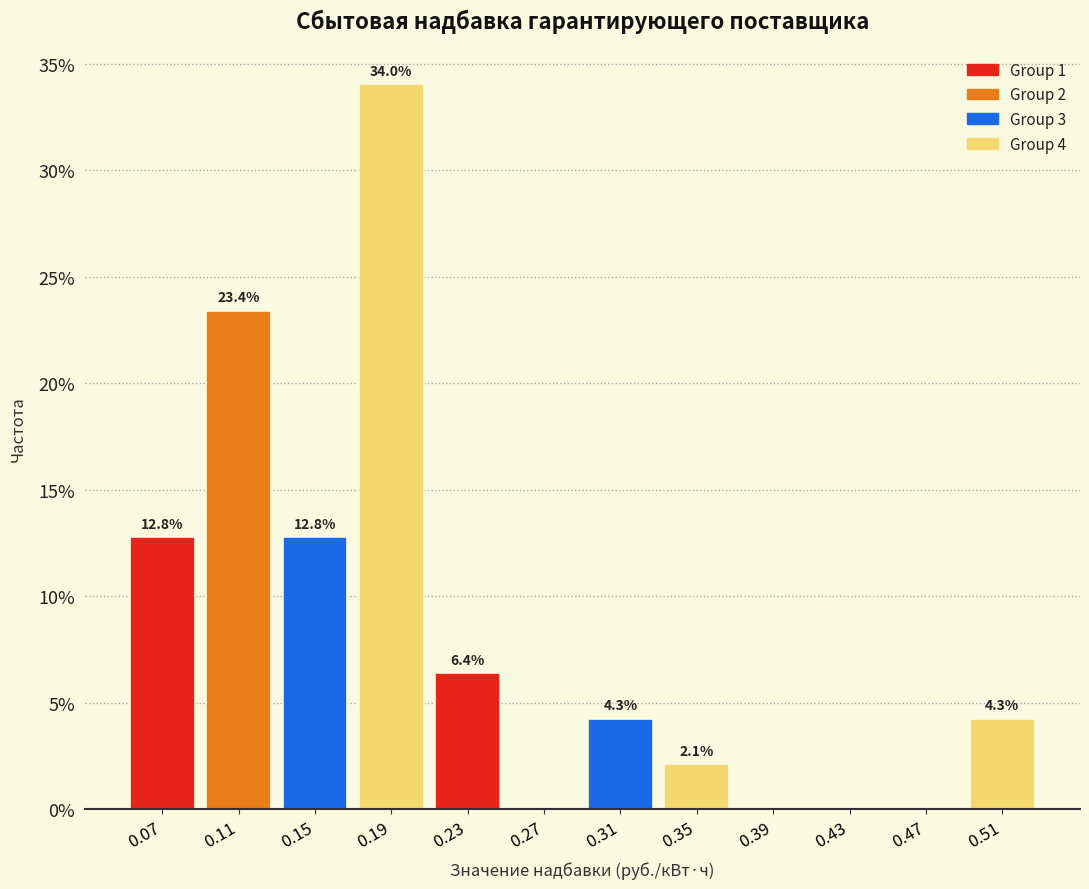

Which range on the x-axis has the tallest bar?

0.165 to 0.205